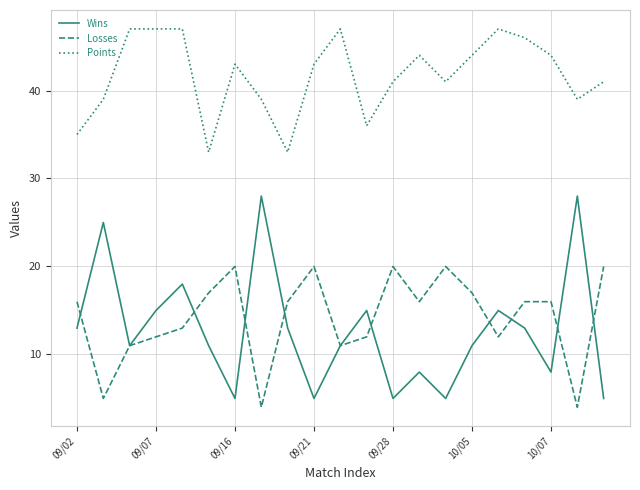

What is the minimum value shown in the chart?

4